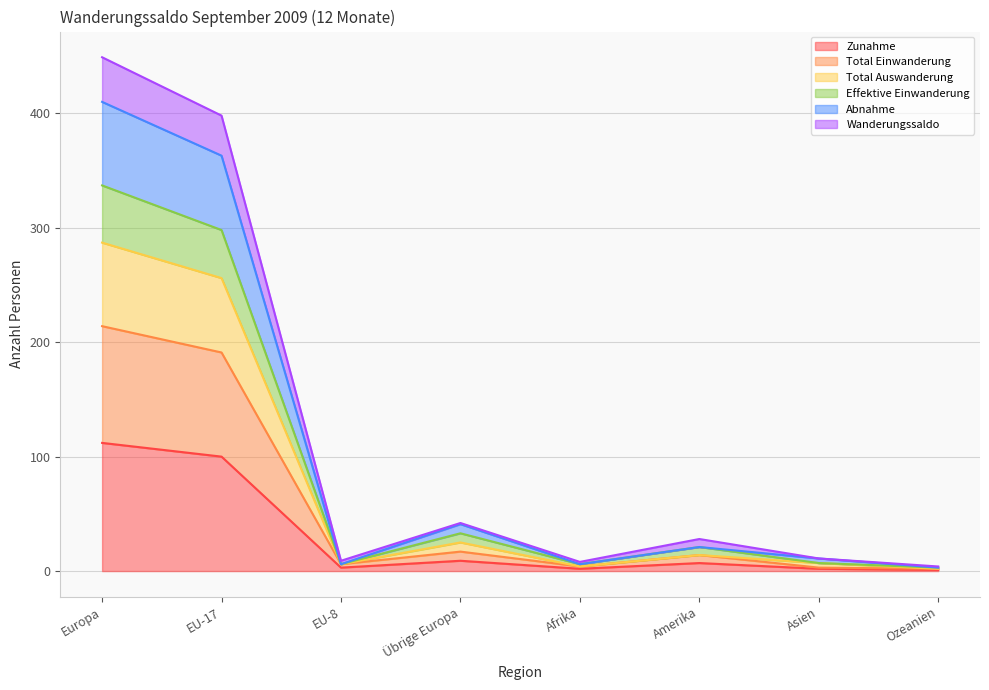

Which series has the largest range (max minus min)?

Wanderungssaldo